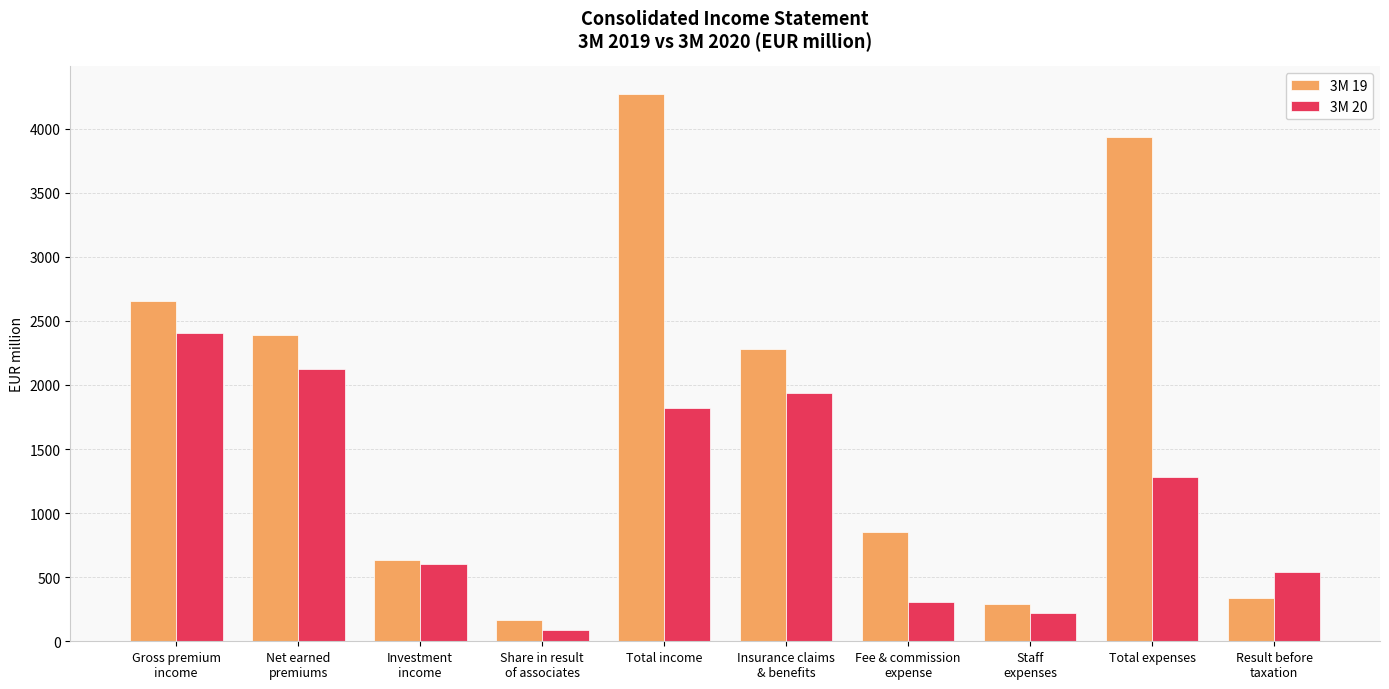

What is the difference between the maximum and minimum values in the 3M 20 series?

2320.3